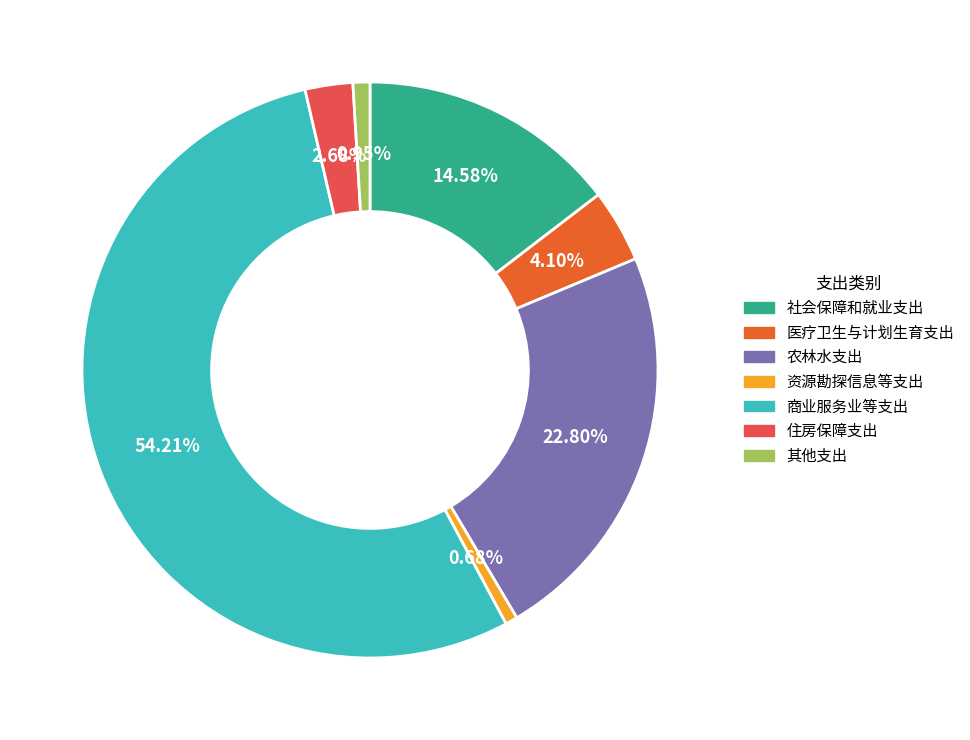

How much of the chart is everything except 社会保障和就业支出?

85.4%